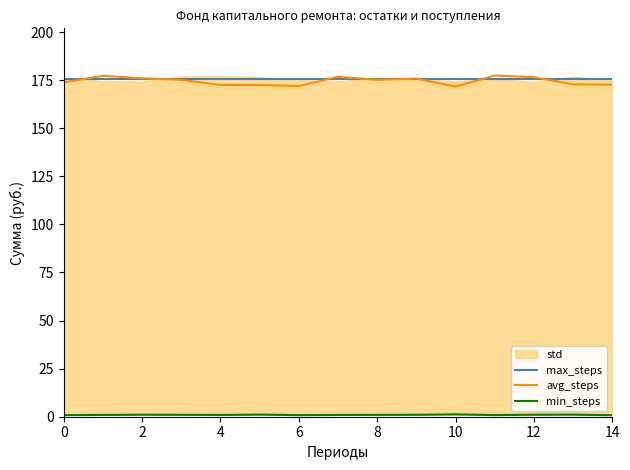

True or false: avg_steps has more than 0 interior local peaks.

True